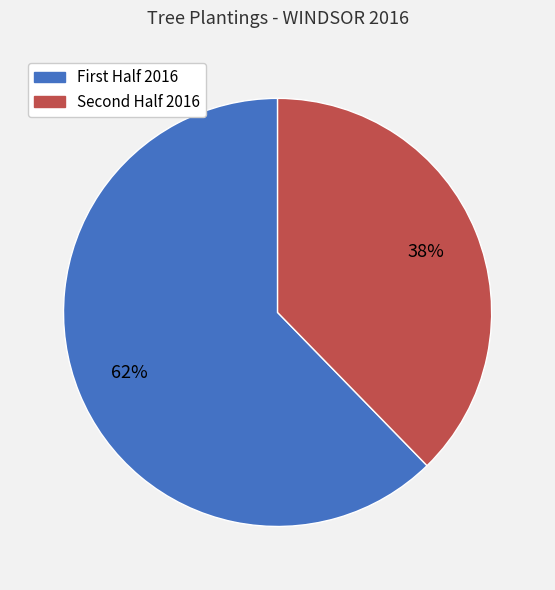

To the nearest percent, what is the average slice percentage?

50%